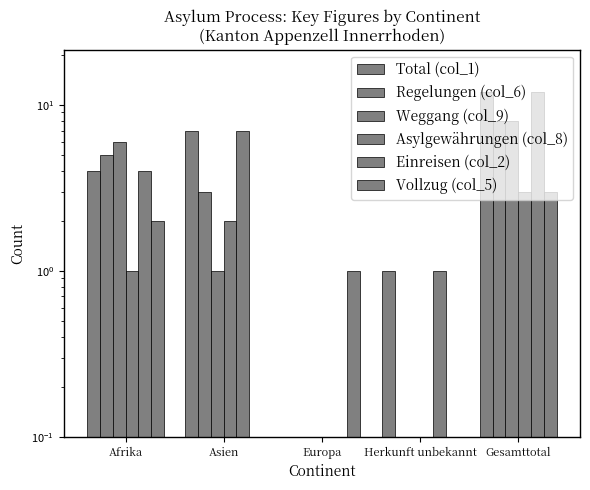

What are all the series names shown in the legend?

Total (col_1), Regelungen (col_6), Weggang (col_9), Asylgewährungen (col_8), Einreisen (col_2), Vollzug (col_5)